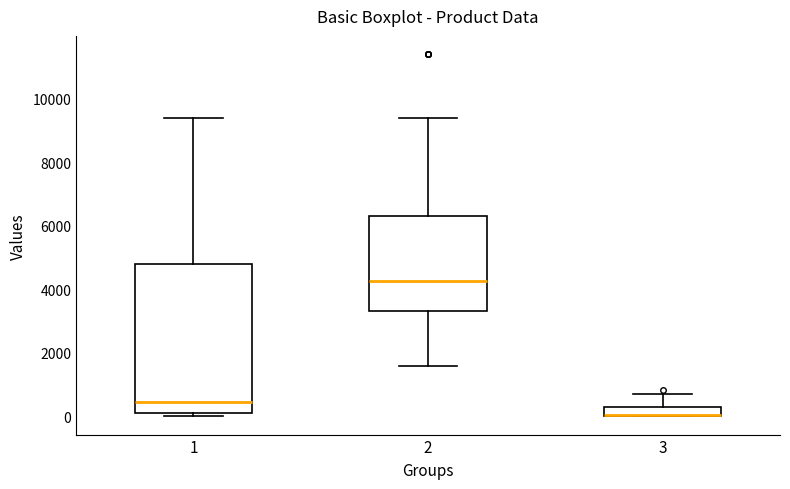

Where does the median line of the box at x = 2 sit on the y-axis? The values are not printed on the chart, so give them approximately, as read against the axis.

4200